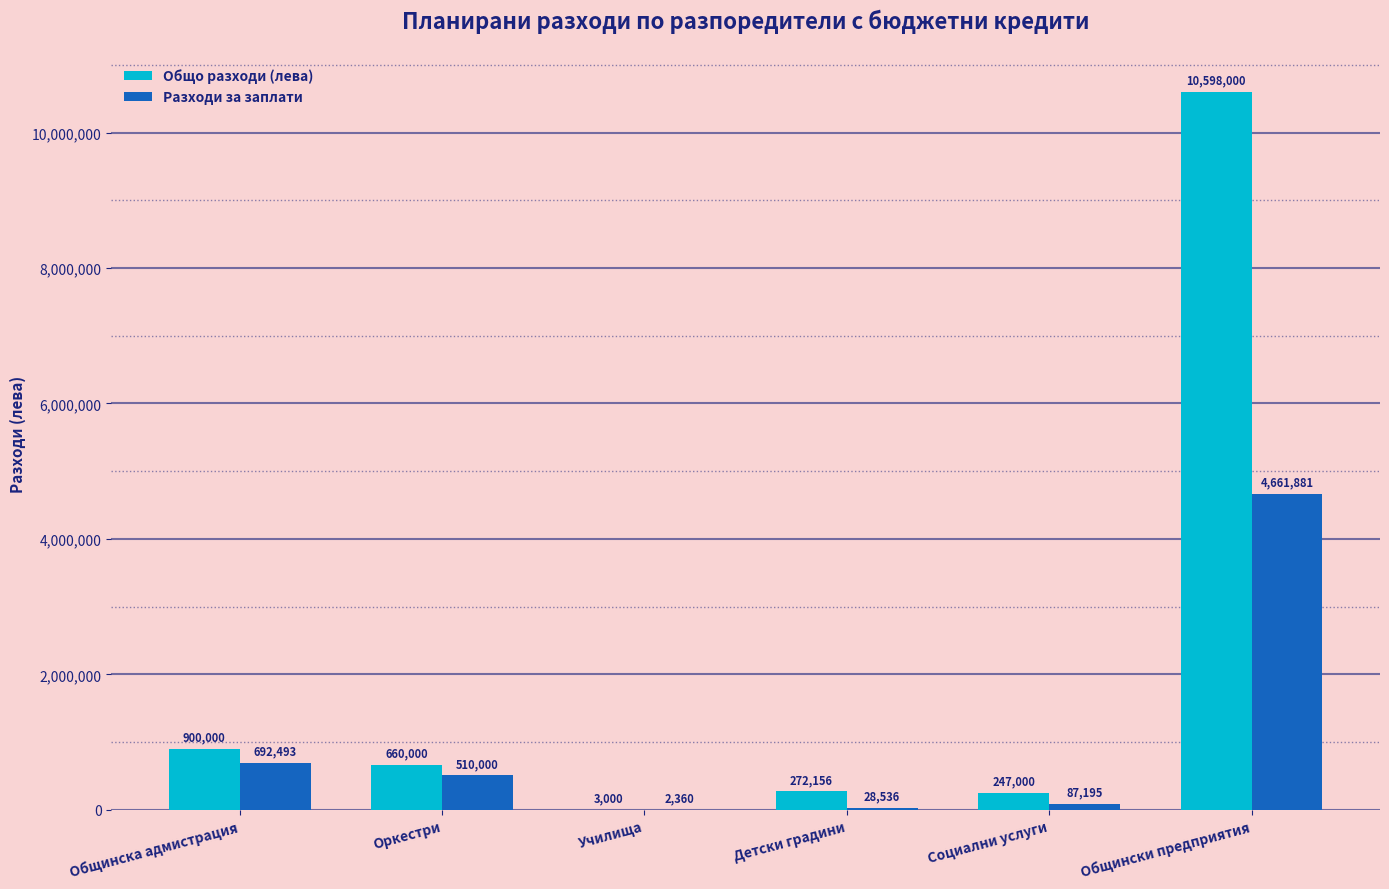

Reading left to right, list all the values displayed in this chart.

Общо разходи (лева): Общинска адмистрация=900000	Оркестри=660000	Училища=3000	Детски градини=272156	Социални услуги=247000	Общински предприятия=10598000
Разходи за заплати: Общинска адмистрация=692493	Оркестри=510000	Училища=2360	Детски градини=28536	Социални услуги=87195	Общински предприятия=4661881